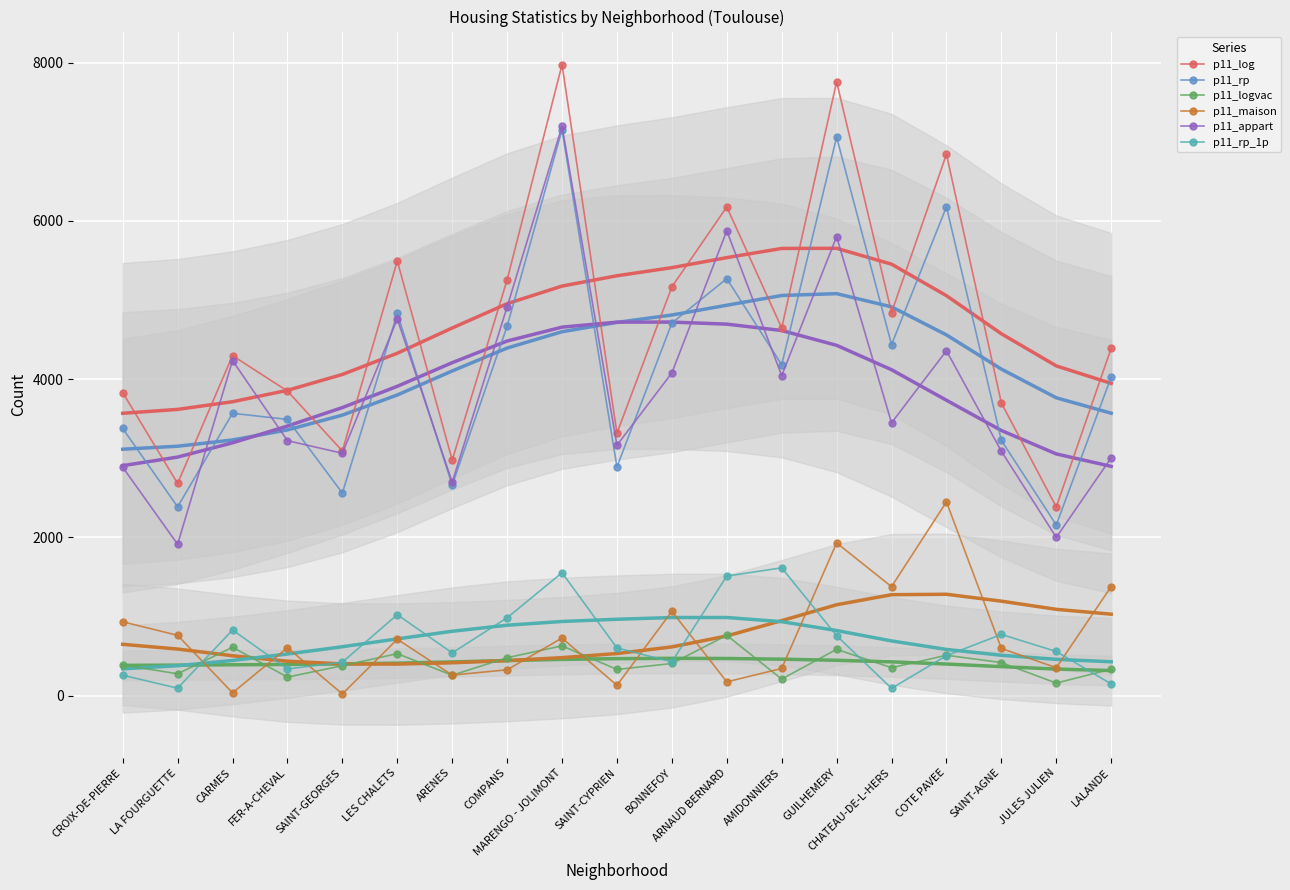

At which category does p11_logvac reach its first local valley?

LA FOURGUETTE